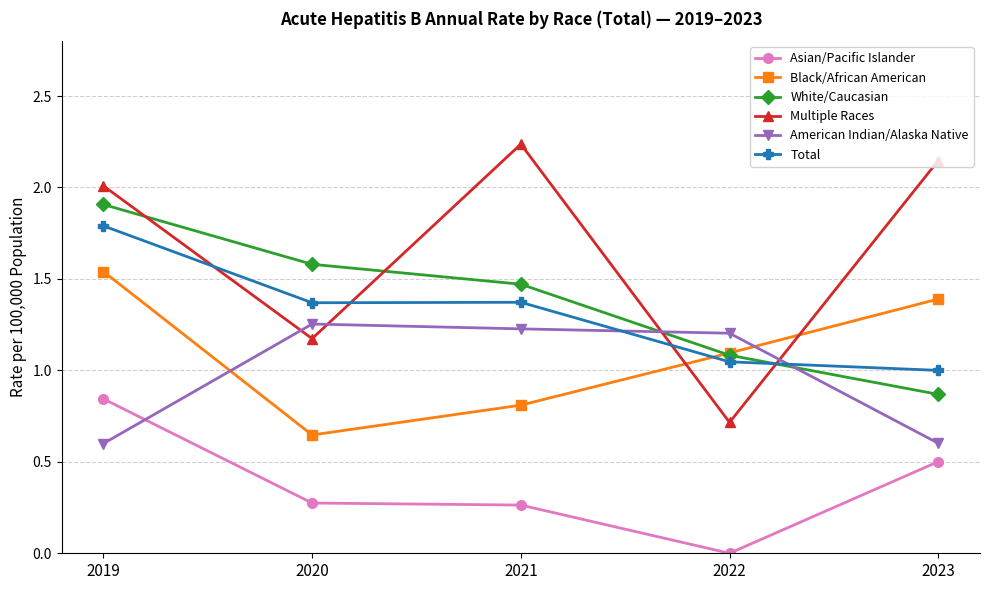

After their last crossing, which series has the higher values: White/Caucasian or Black/African American?

Black/African American